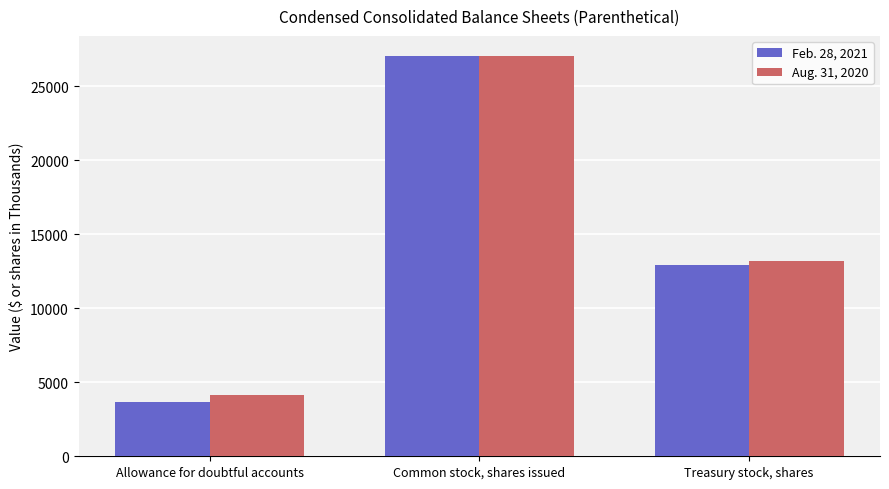

List the series in order of their overall mean, highest first.

Aug. 31, 2020, Feb. 28, 2021